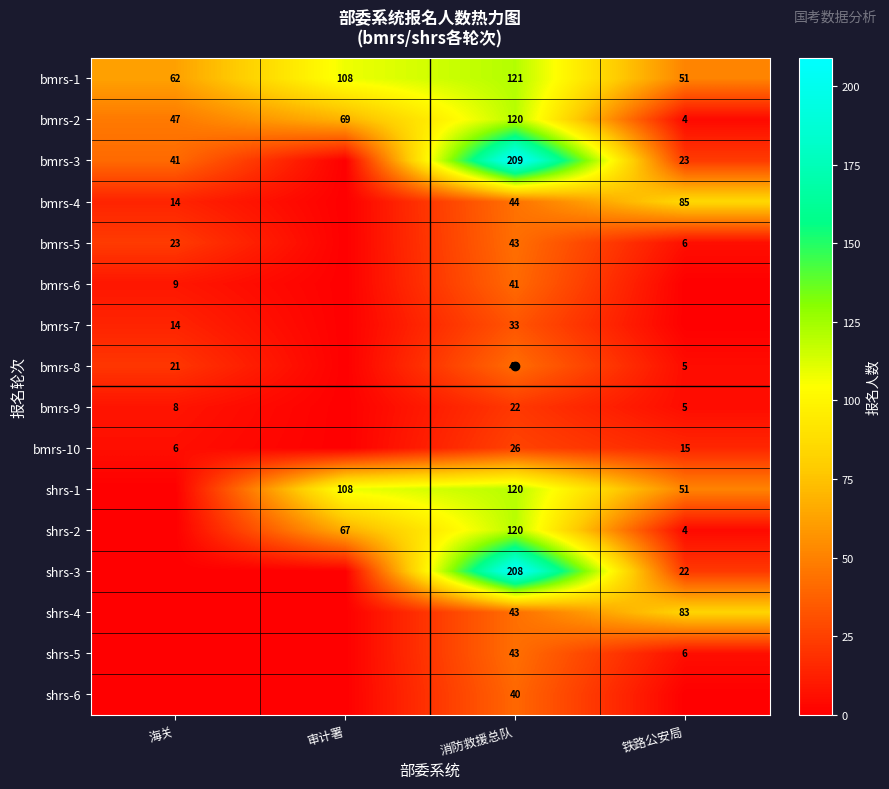

How many categories are shown in the chart?

4